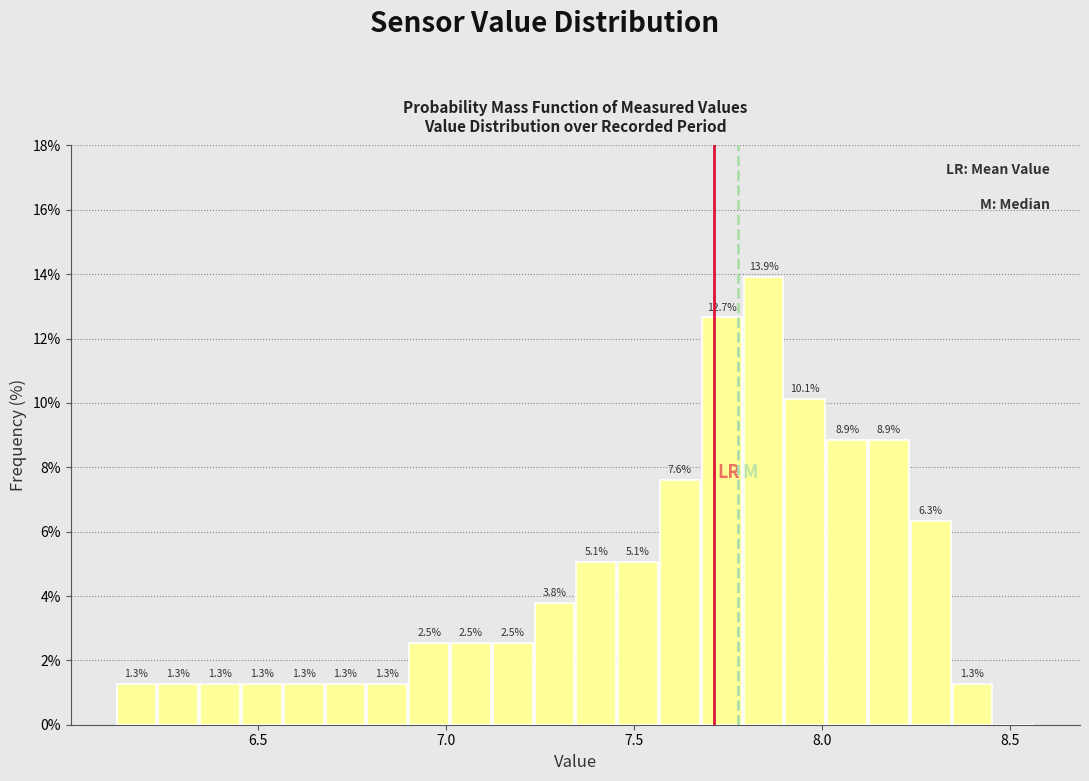

Read against the x-axis, roughly where is the centre of the tallest bar?

7.85